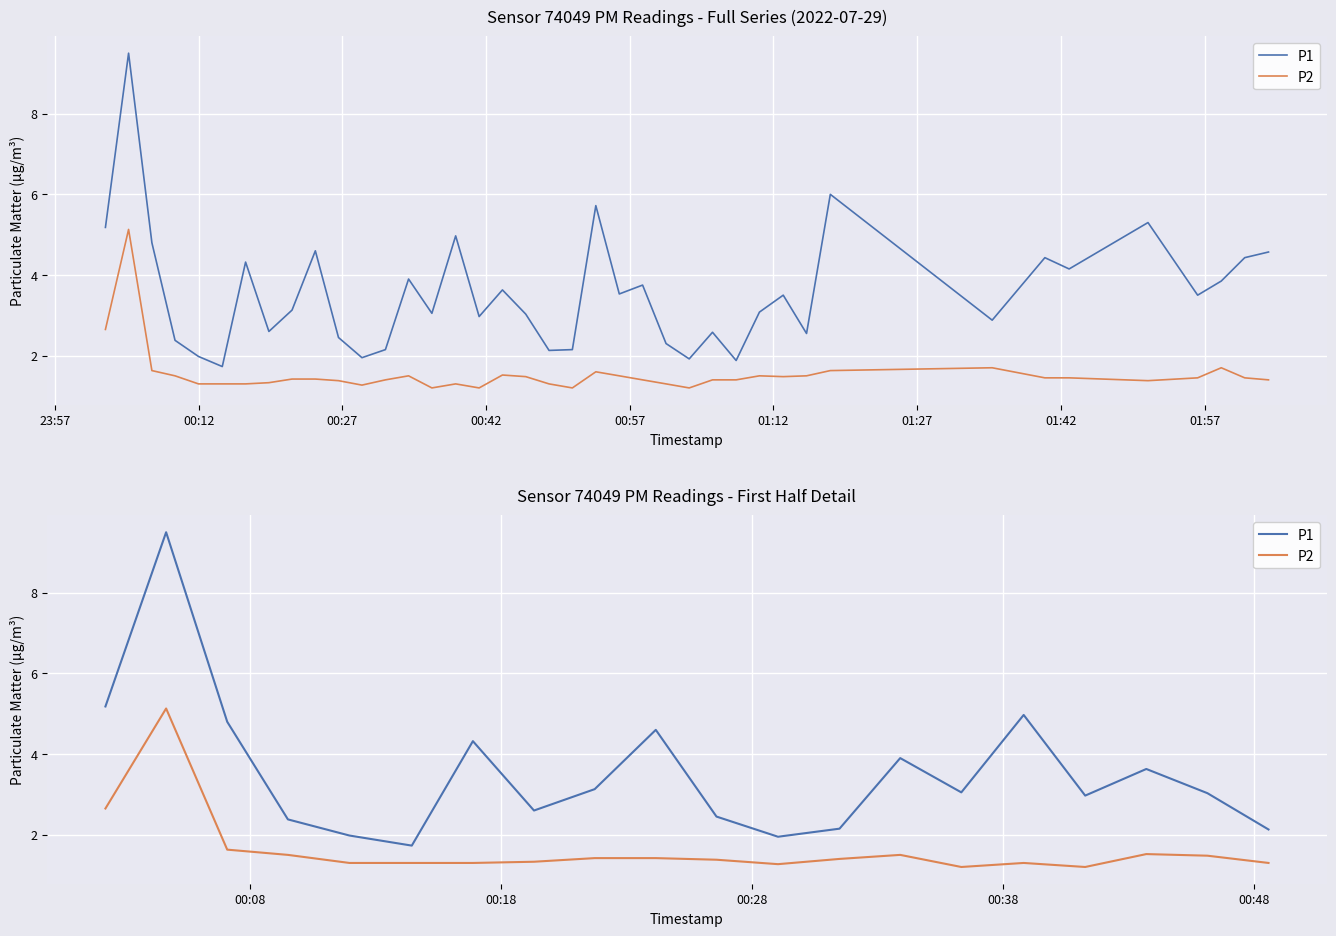

What is the value of the P2 point at the 1st from the left?

2.6